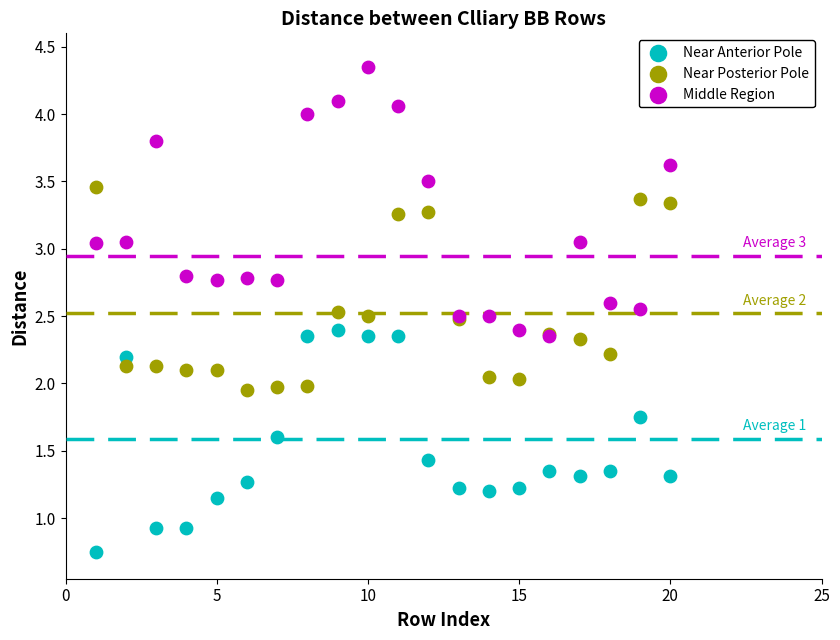

What are all the series names shown in the legend?

Near Anterior Pole, Near Posterior Pole, Middle Region